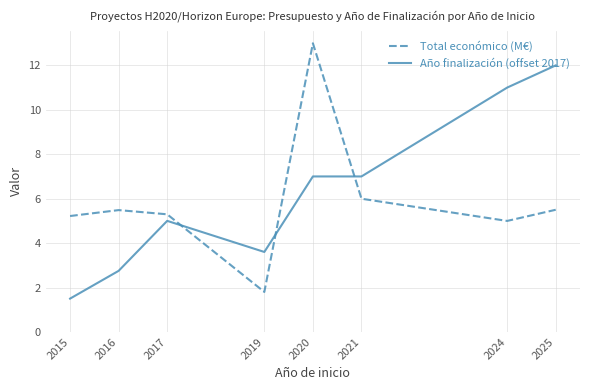

How many interior local peaks does the Total económico (M€) series have?

2